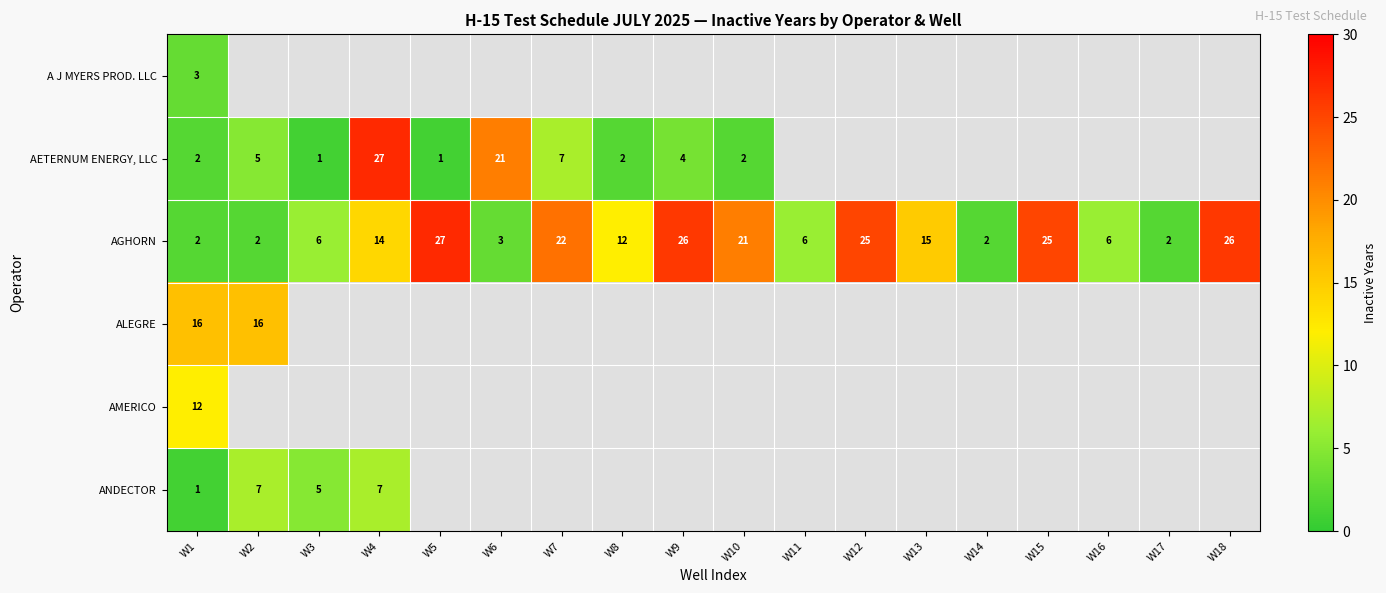

At how many categories does at least one series exceed 22?

6